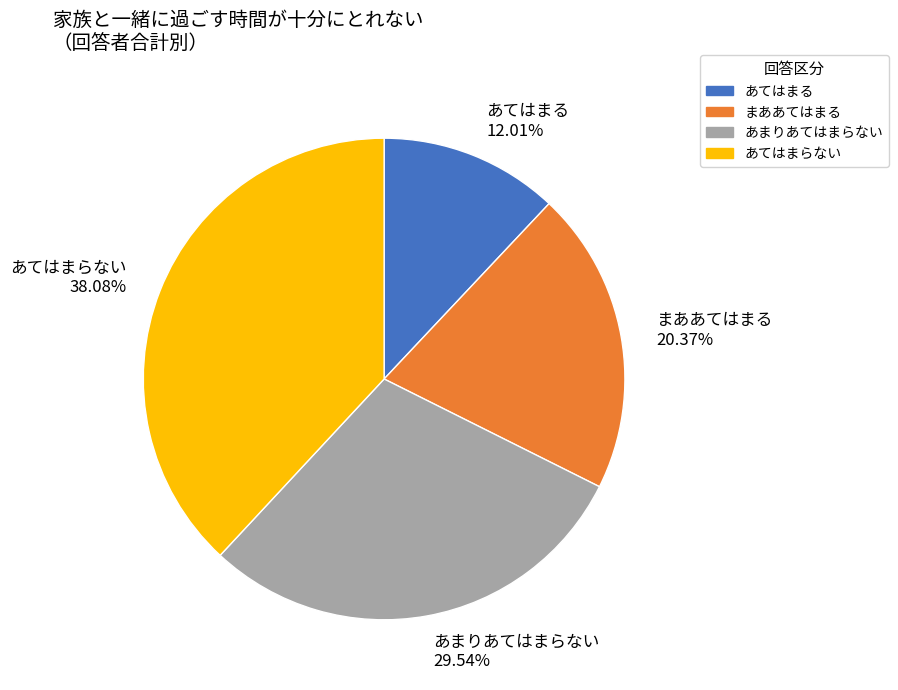

Approximately how many times larger is the value at まああてはまる compared to あまりあてはまらない?

0.7